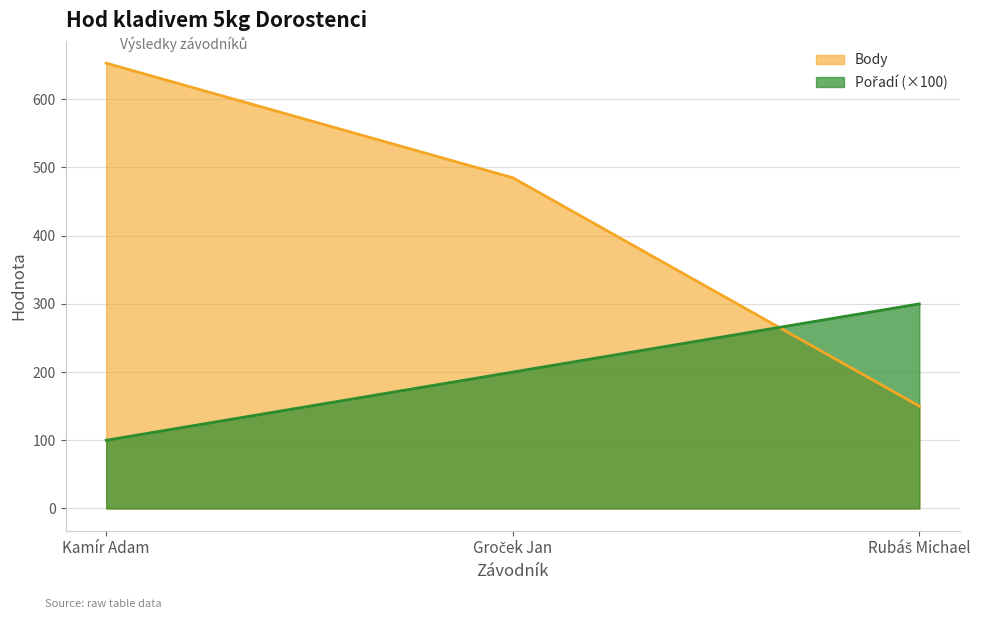

What is the average value of the Body series?

429